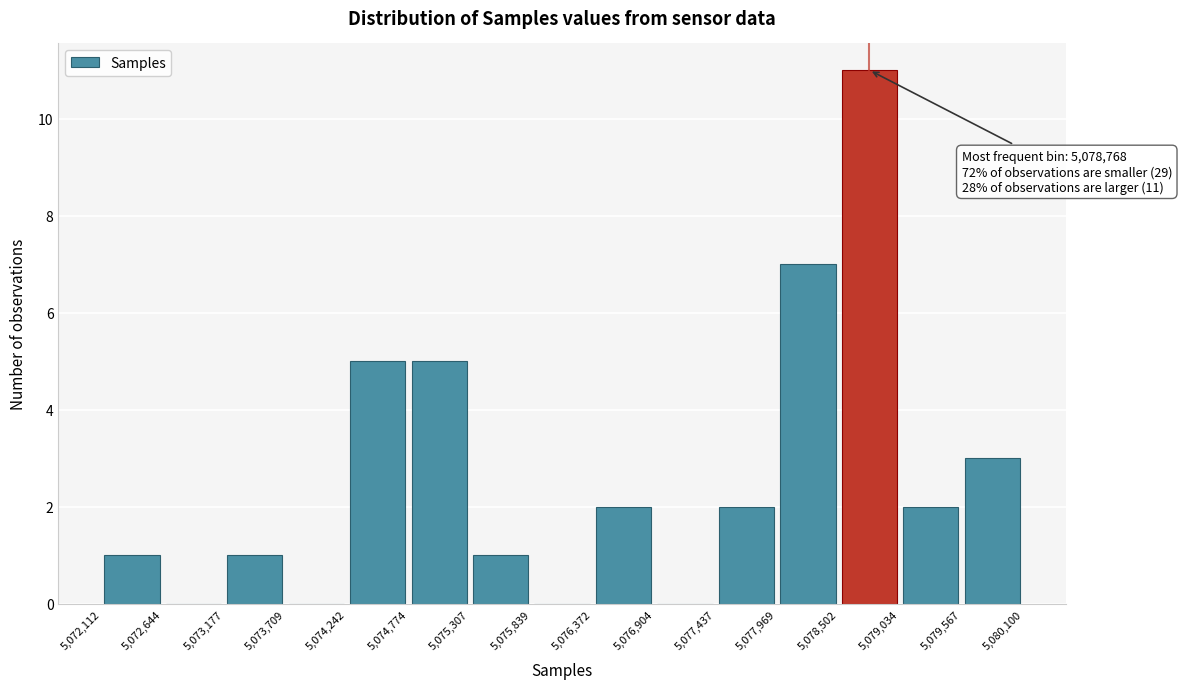

Over which range of the x-axis is the bar tallest?

5,078,502 to 5,079,034